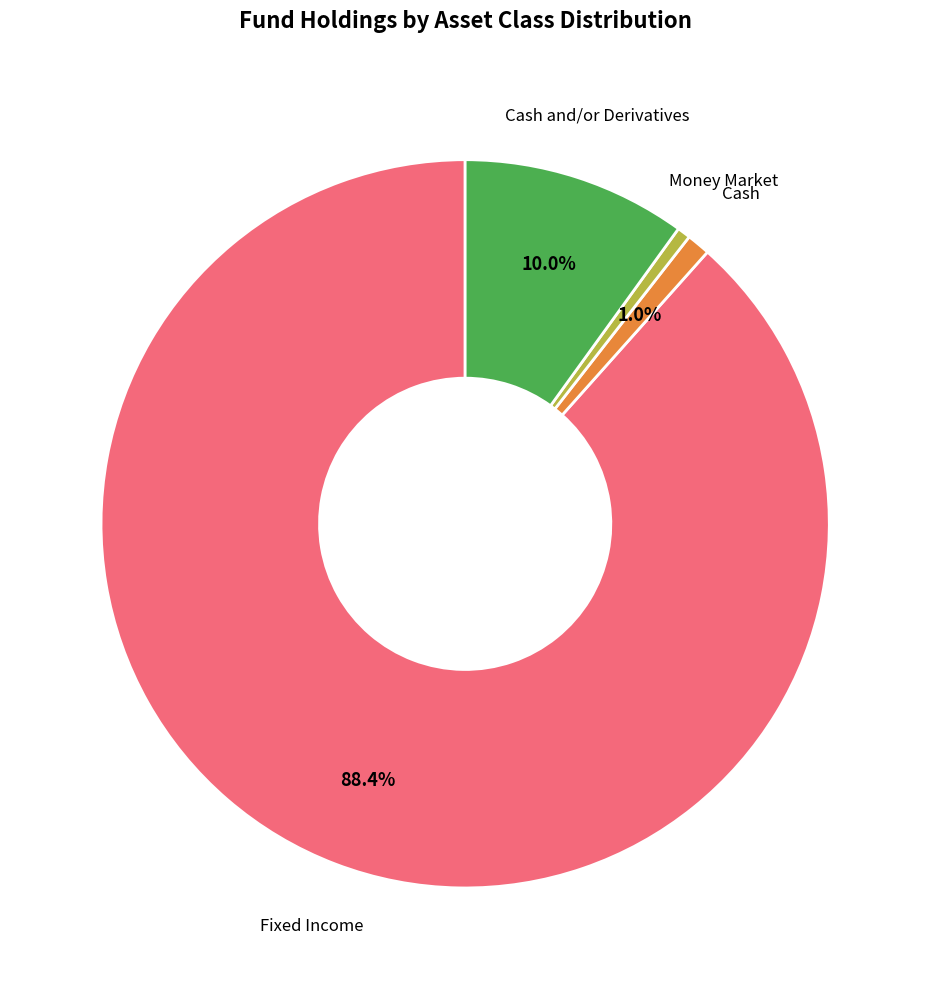

What is the largest slice in the pie chart?

Fixed Income